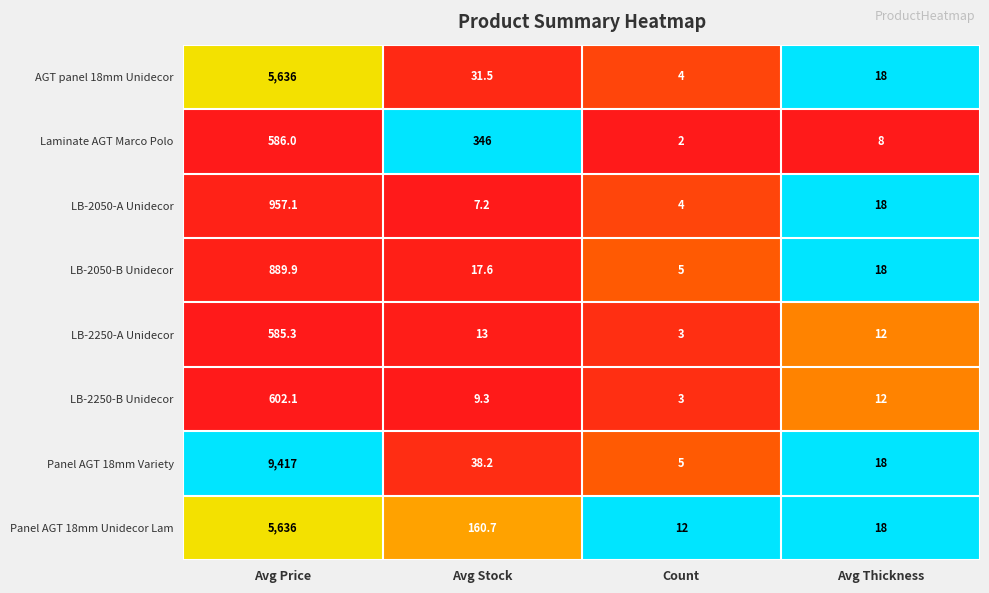

How many values in the Panel AGT 18mm Variety series are below 38?

2